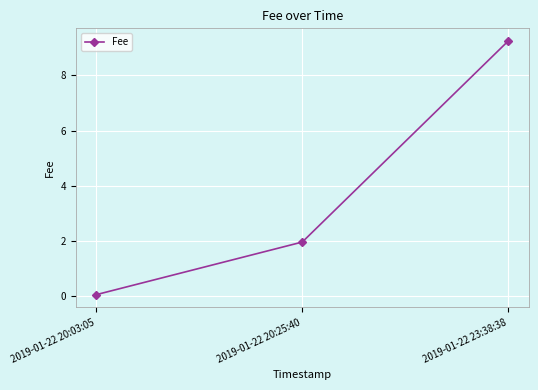

What is the label of the 1st point from the right?

2019-01-22 23:38:38